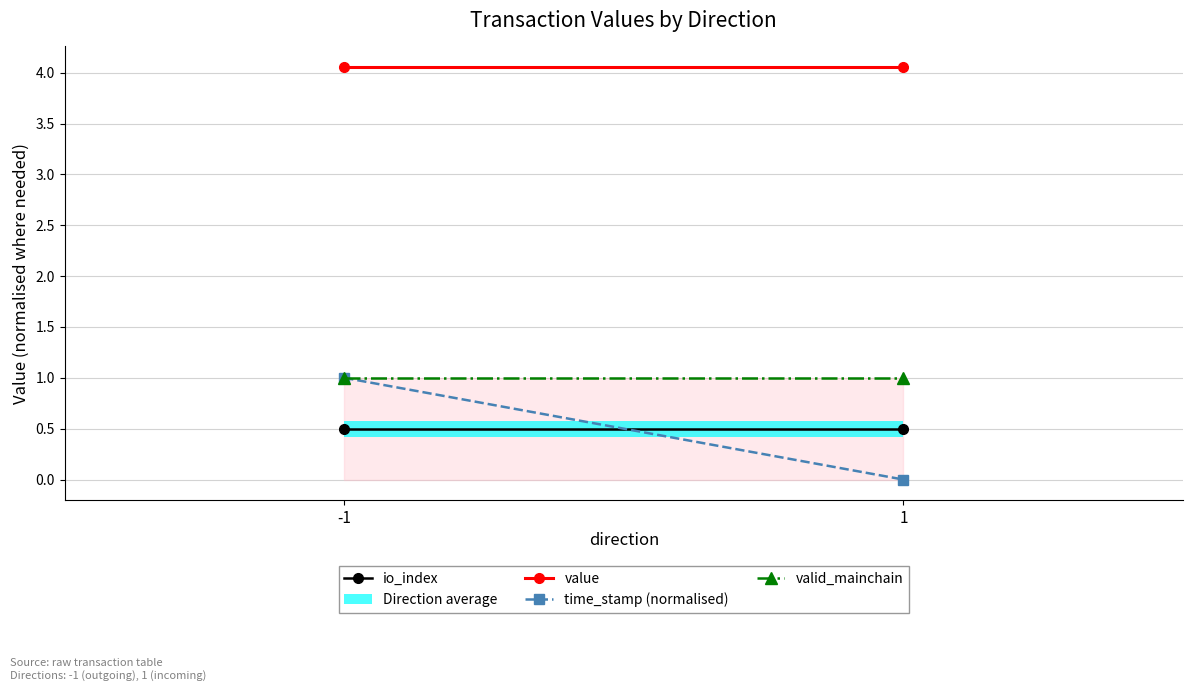

How many lines are shown in the chart?

4